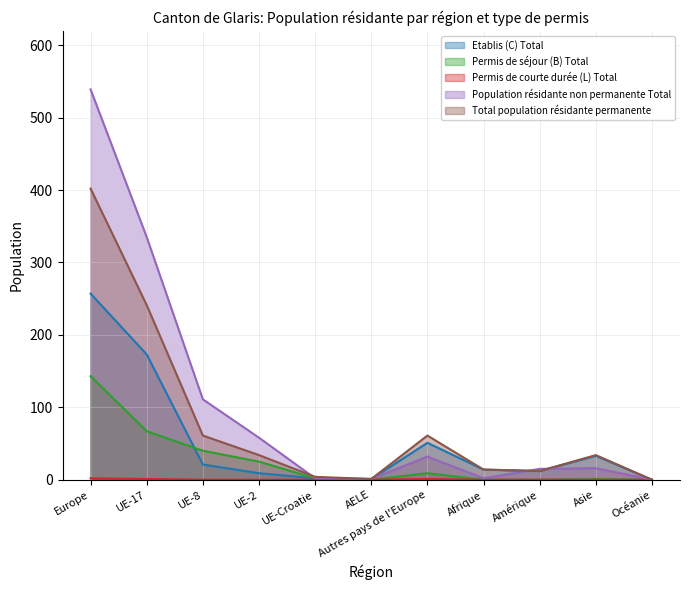

At which category does Population résidante non permanente Total reach its first local peak?

Autres pays de l'Europe